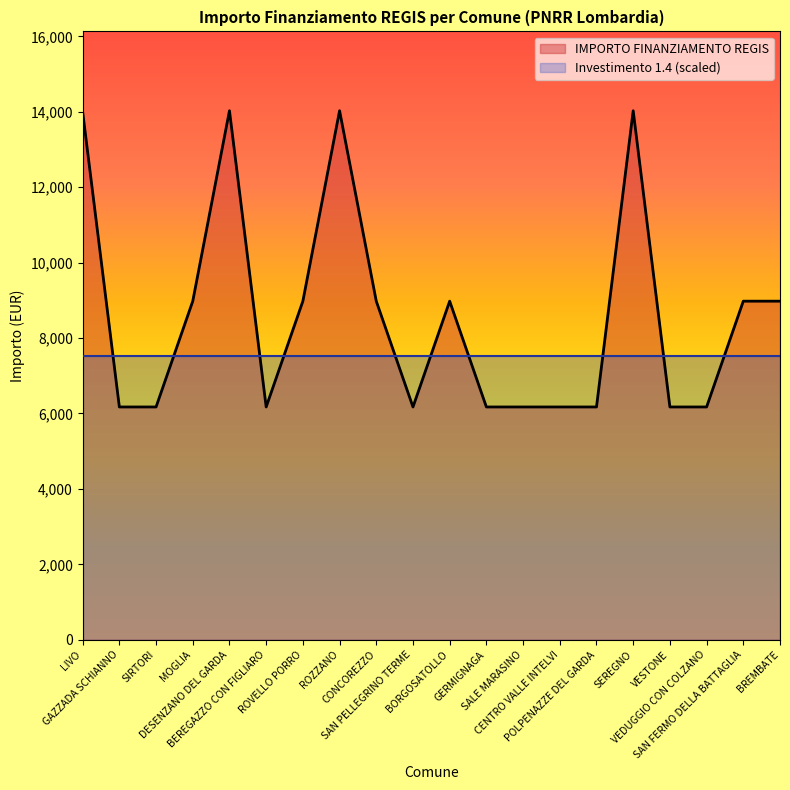

What is the label of the 15th point from the right?

BEREGAZZO CON FIGLIARO